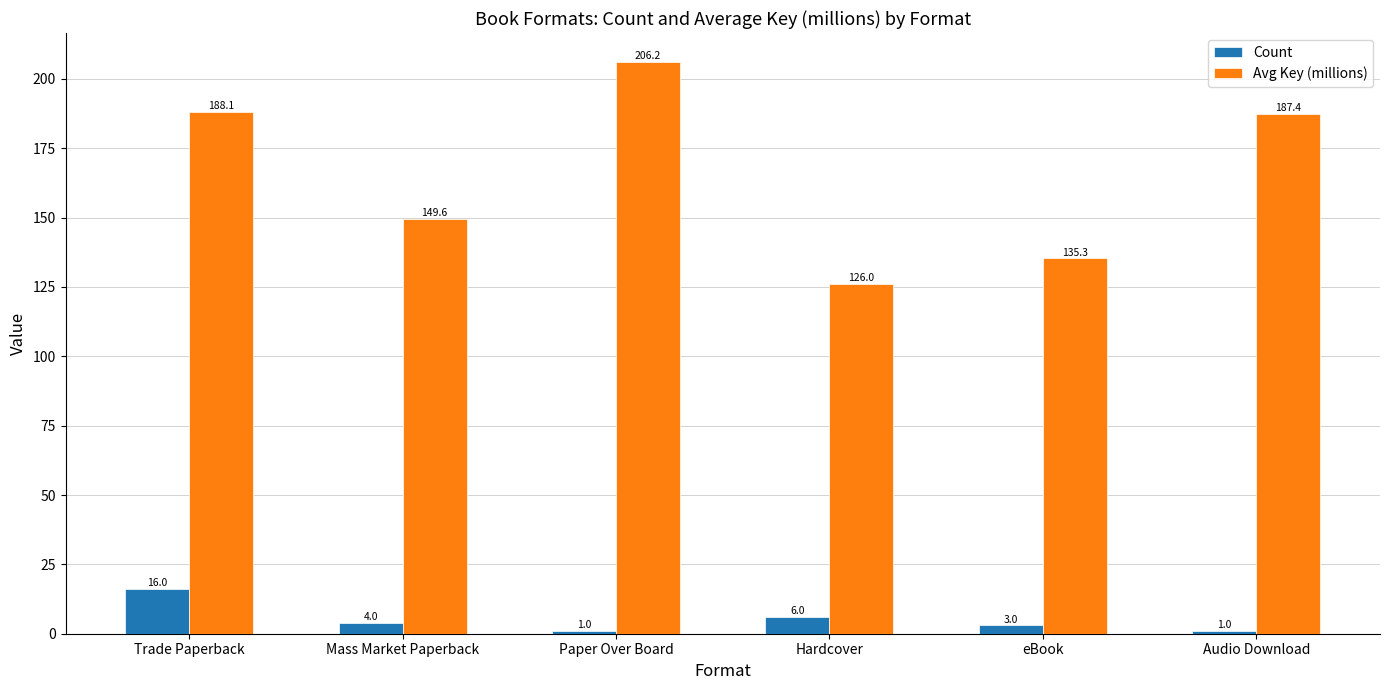

What is the approximate value of Avg Key (millions) at Audio Download?

187.4